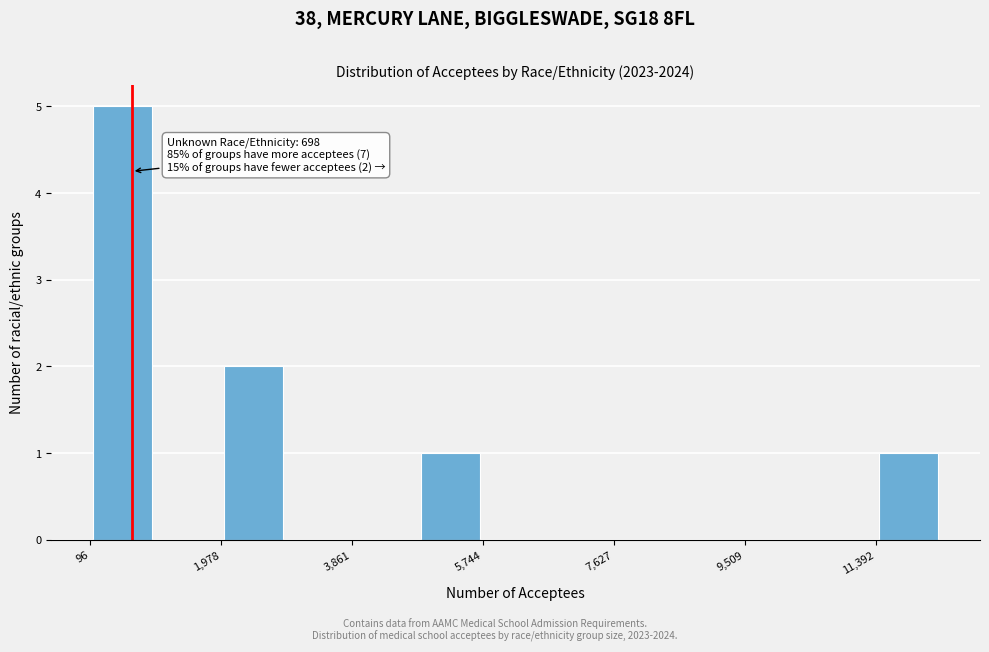

Over which range of the x-axis is the bar tallest?

0 to 1000